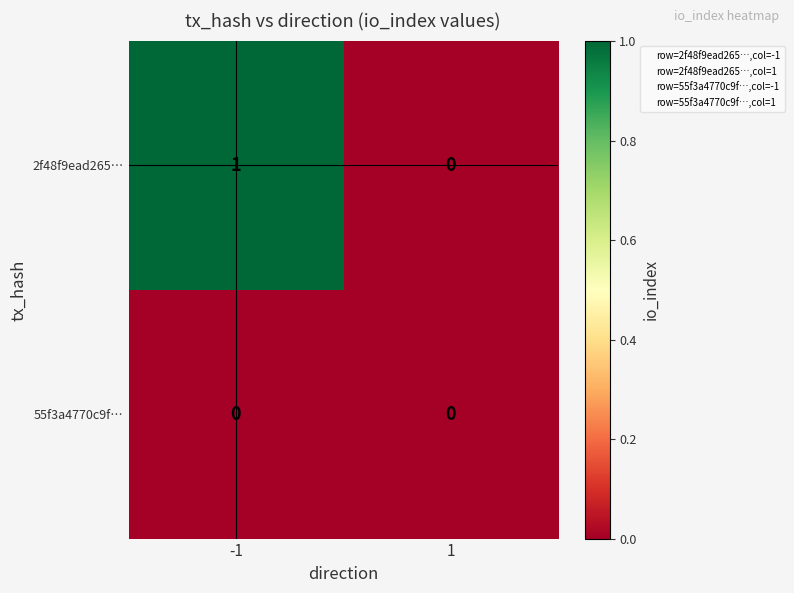

The 2f48f9ead265… series shows 1 at -1. True or false?

True